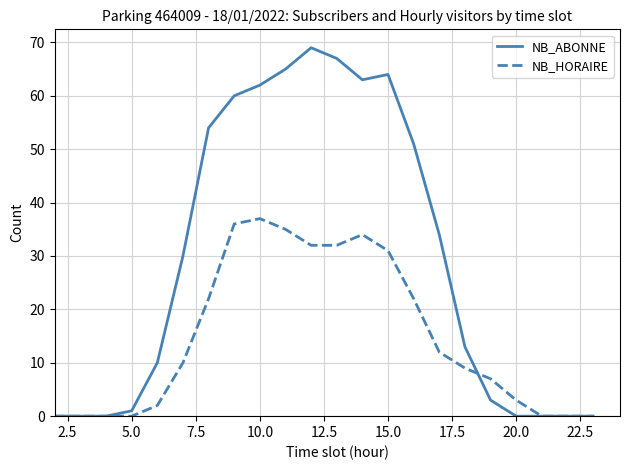

Rank the series by their average value, from lowest to highest.

NB_HORAIRE, NB_ABONNE